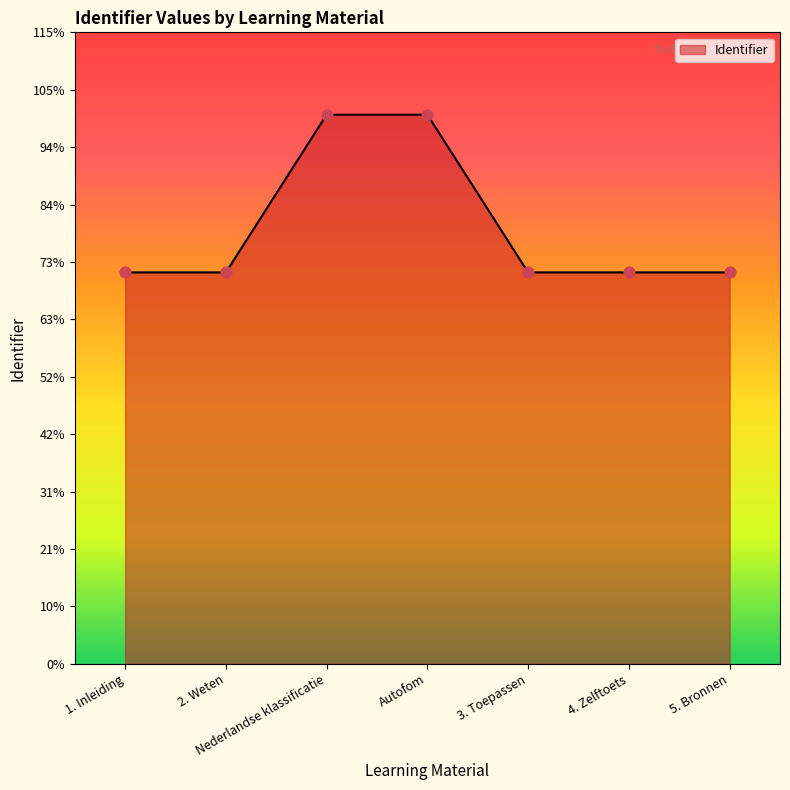

Which has a higher value, Nederlandse klassificatie or 4. Zelftoets?

Nederlandse klassificatie